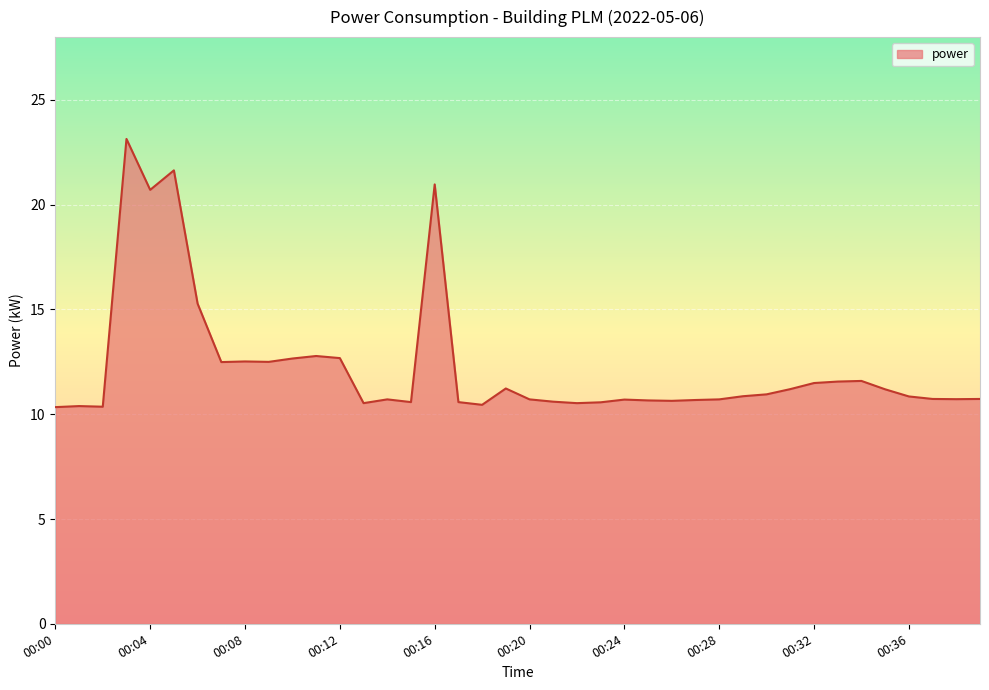

What is the minimum value shown in the chart?

10.3